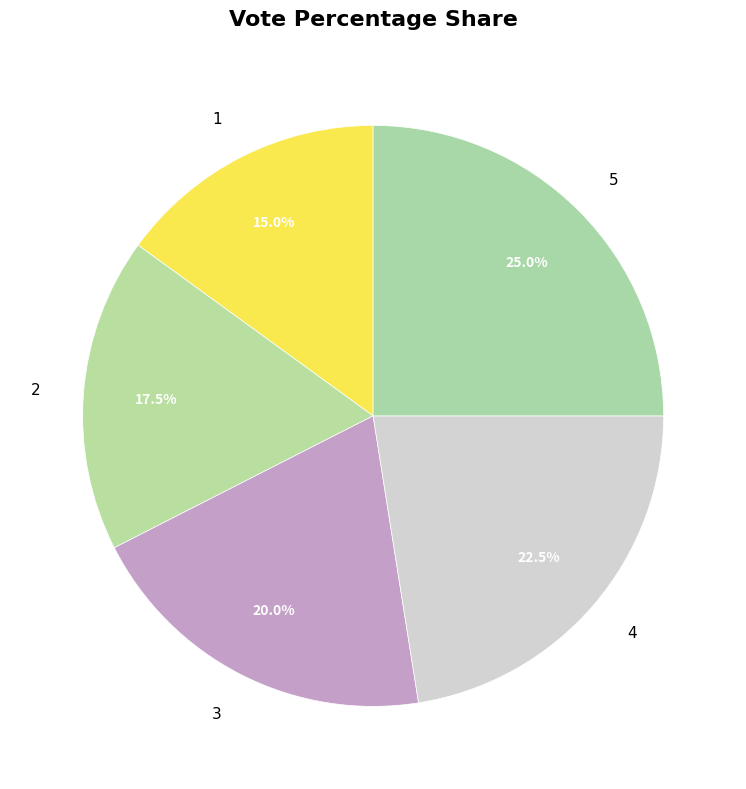

To the nearest percent, what percentage of the pie is 1?

15%